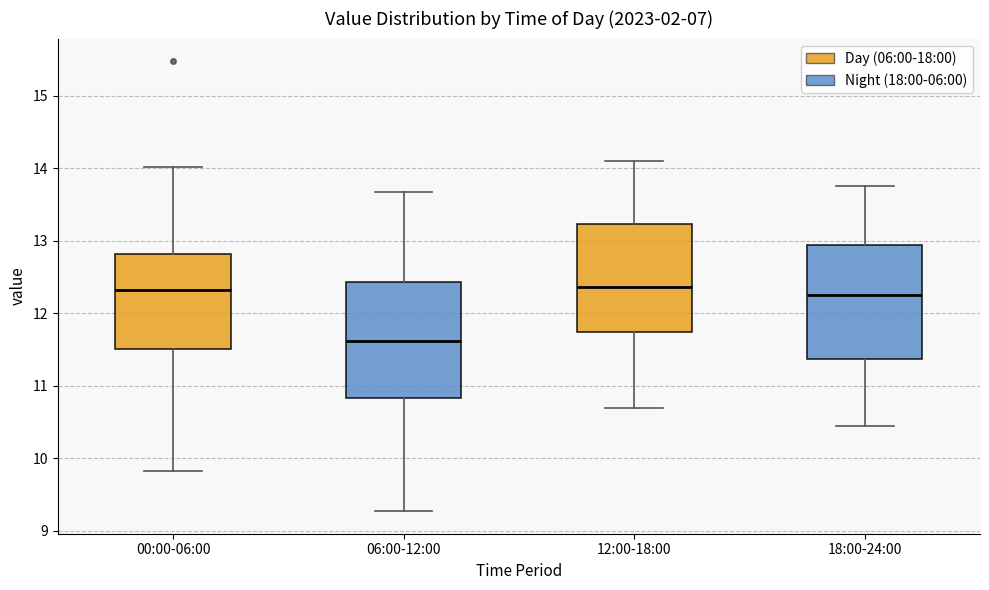

Reading left to right, read every box against the y-axis: the position of its median line, the range the box covers, and the ends of its whiskers. The values are not printed on the chart, so give them approximately, as read against the axis.

00:00-06:00: median 12.3, box 11.5 to 12.8, whiskers 9.8 to 14.0
06:00-12:00: median 11.6, box 10.8 to 12.4, whiskers 9.3 to 13.7
12:00-18:00: median 12.4, box 11.7 to 13.2, whiskers 10.7 to 14.1
18:00-24:00: median 12.3, box 11.4 to 12.9, whiskers 10.5 to 13.8